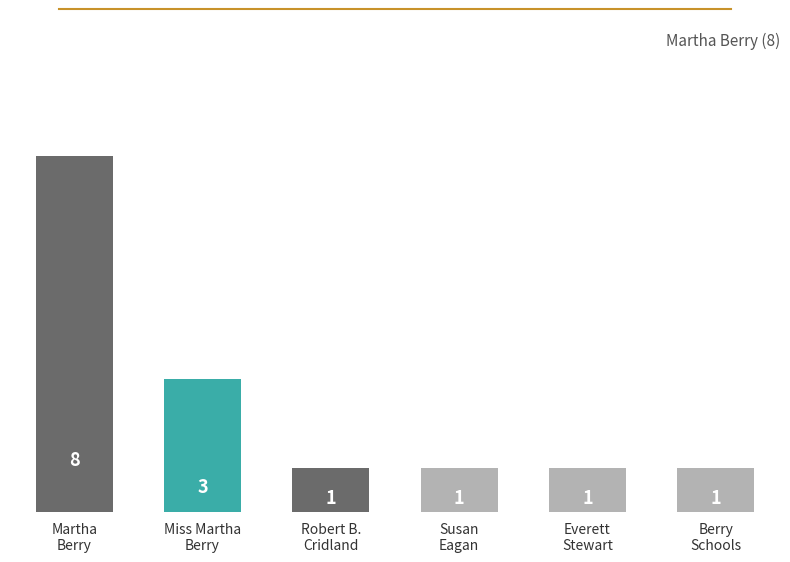

What is the difference between the second highest and second lowest values?

2